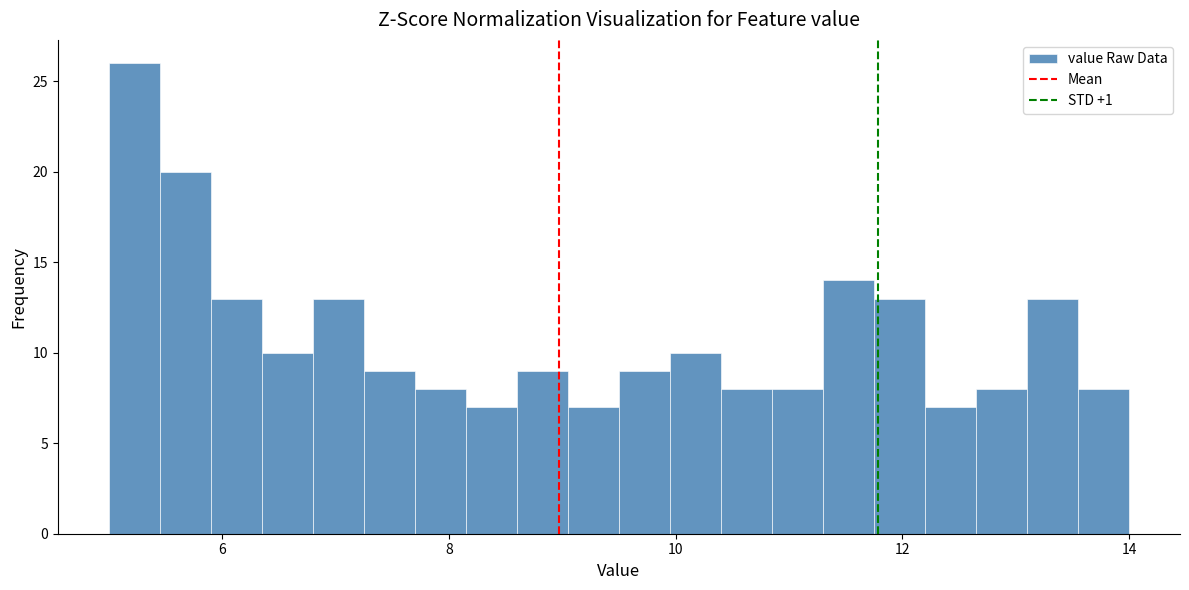

Around what value on the x-axis is the tallest bar? Give the approximate position of its centre, as read against the axis.

5.2